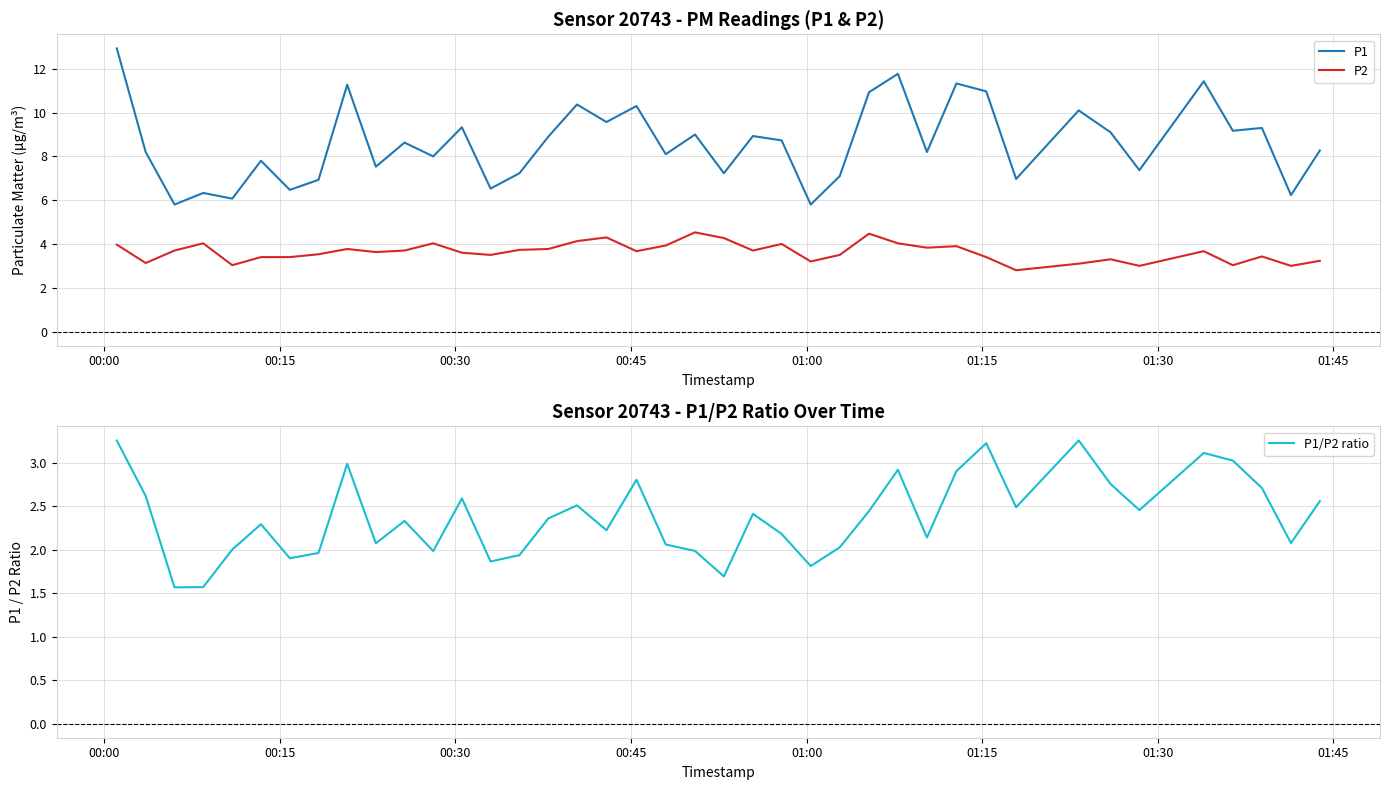

Which series has the largest range (max minus min)?

P1